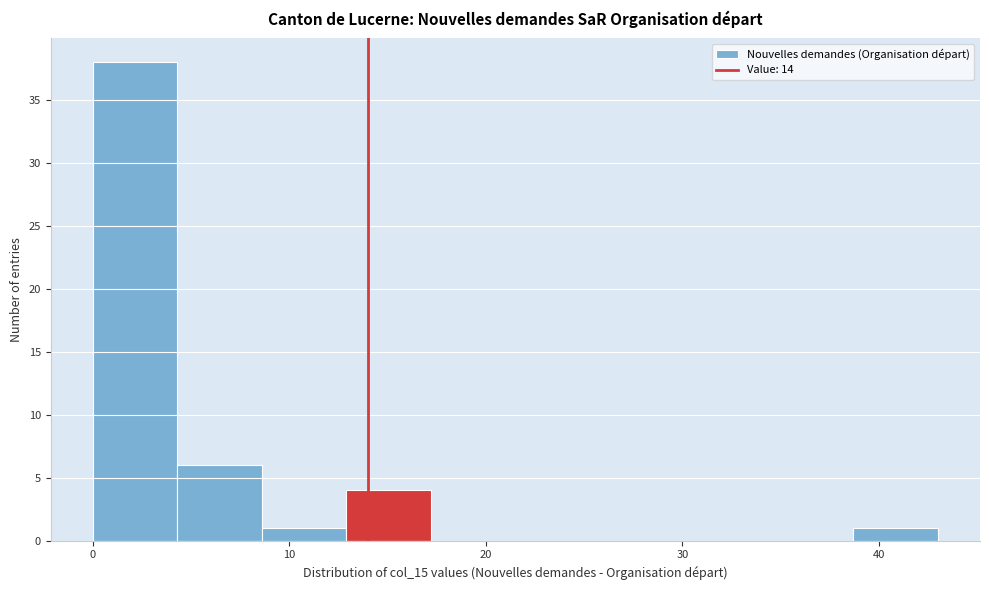

Which range on the x-axis has the tallest bar?

0.0 to 4.3